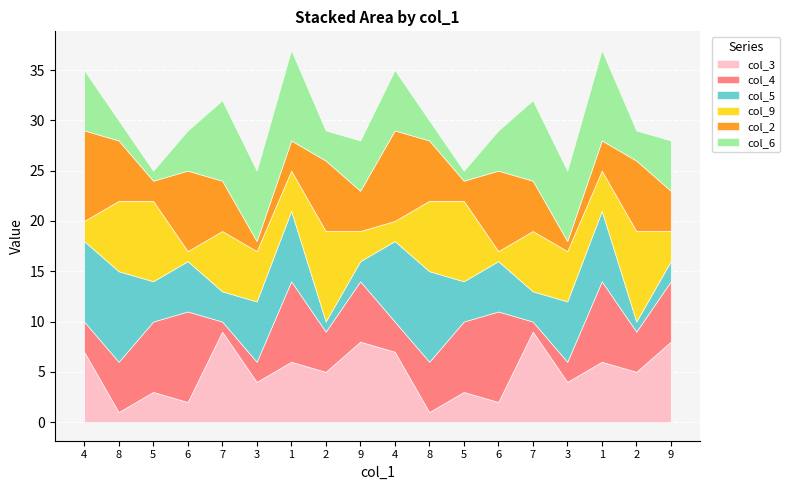

What is the label of the 8th point from the left?

2